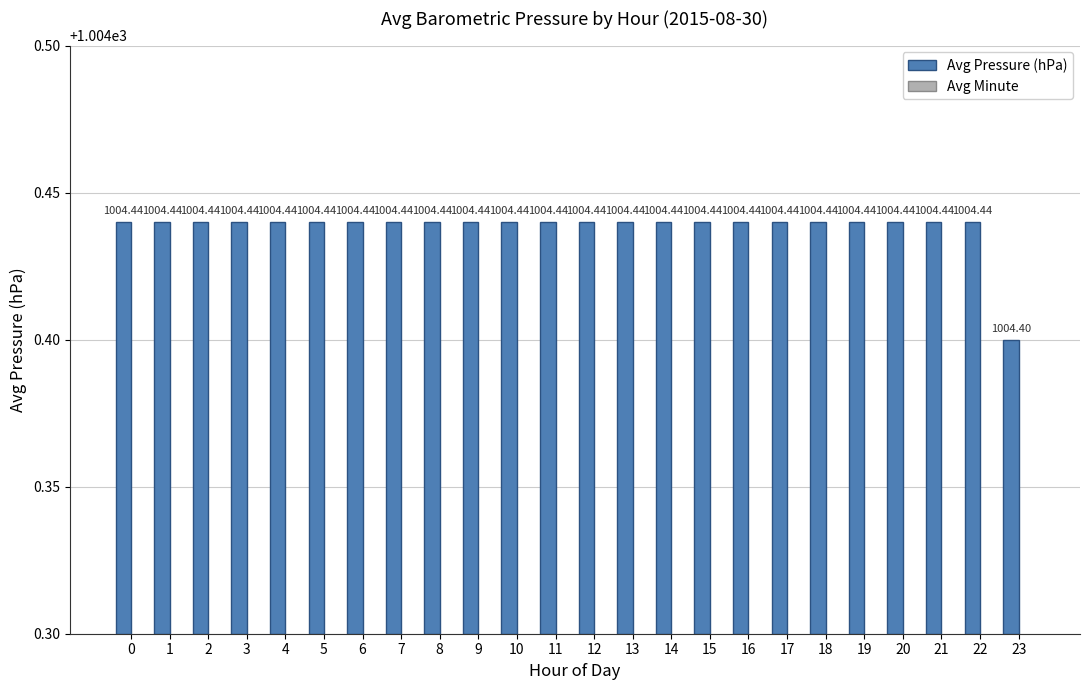

True or false: Avg Minute has a value of 14.5 at 13.

True